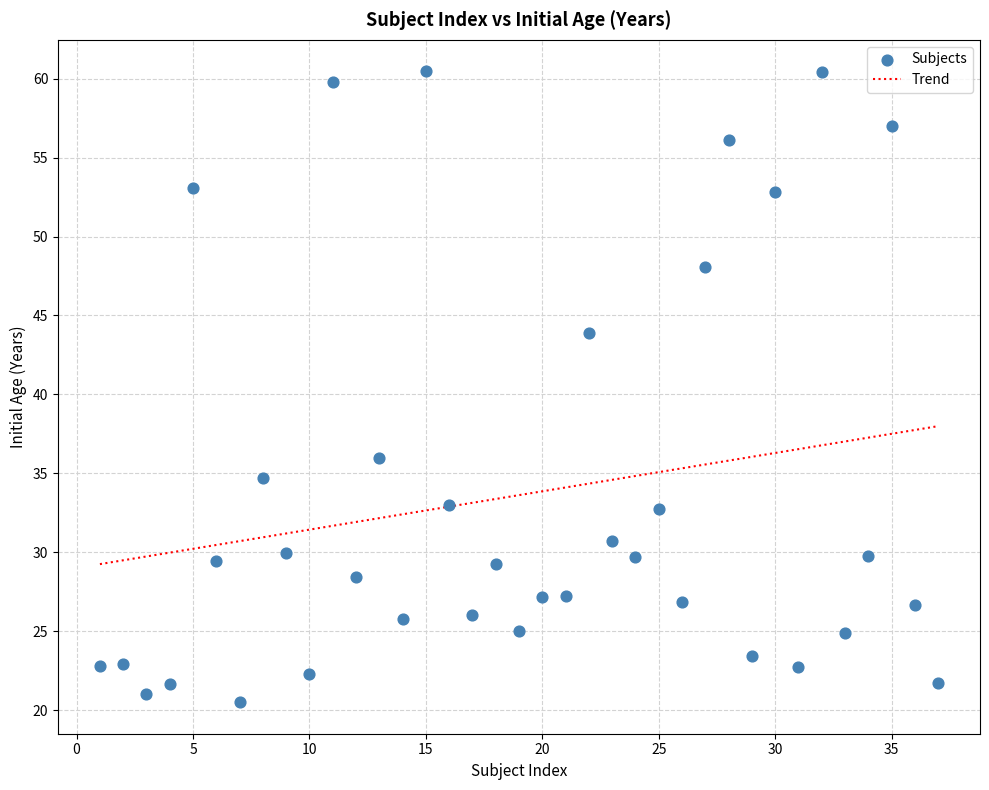

What is the range of X values (max minus min)?

36.0